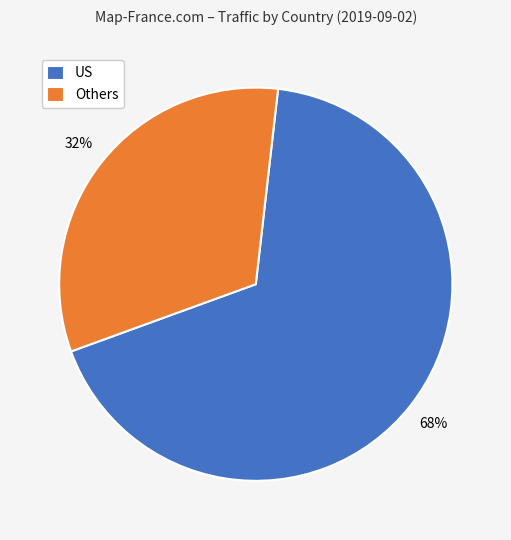

Approximately how many times larger is the value at US compared to Others?

2.1